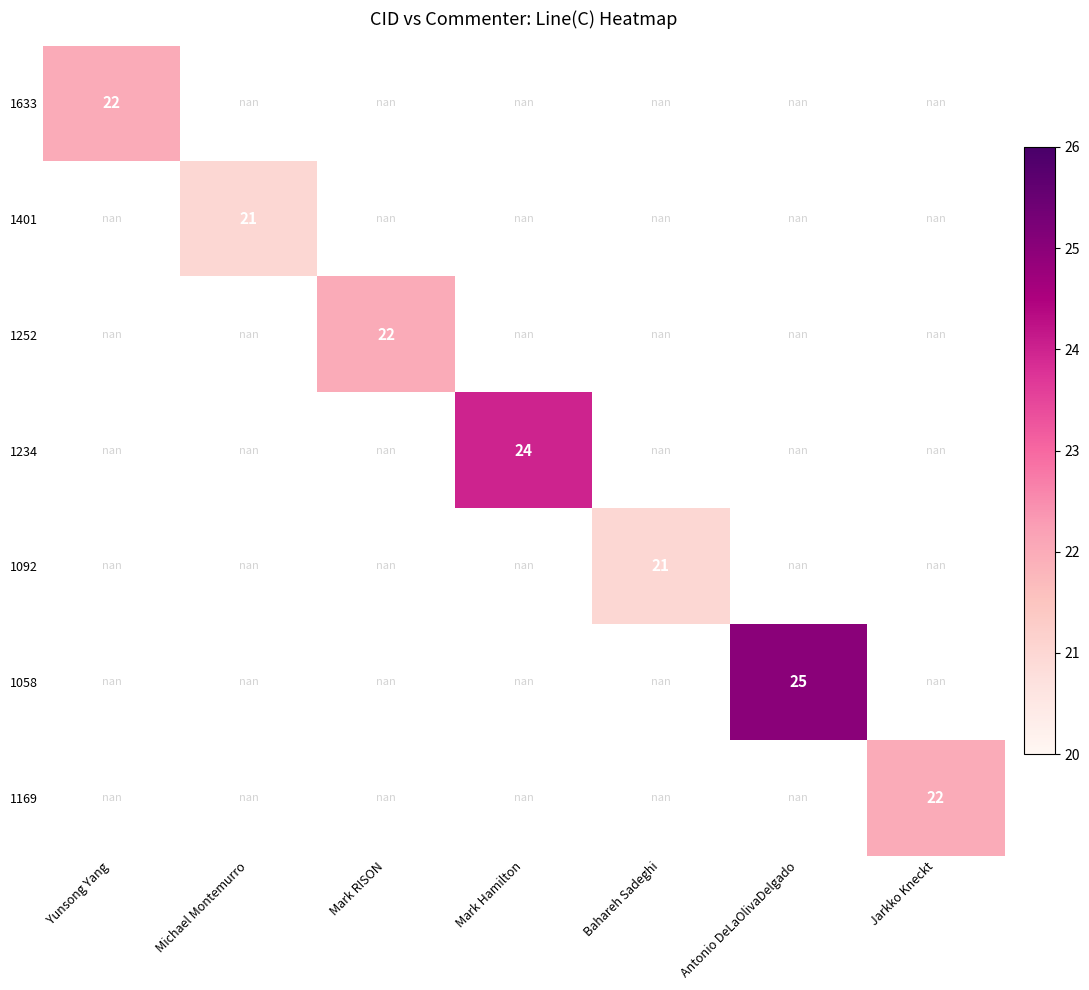

Count the number of data series in this chart.

7